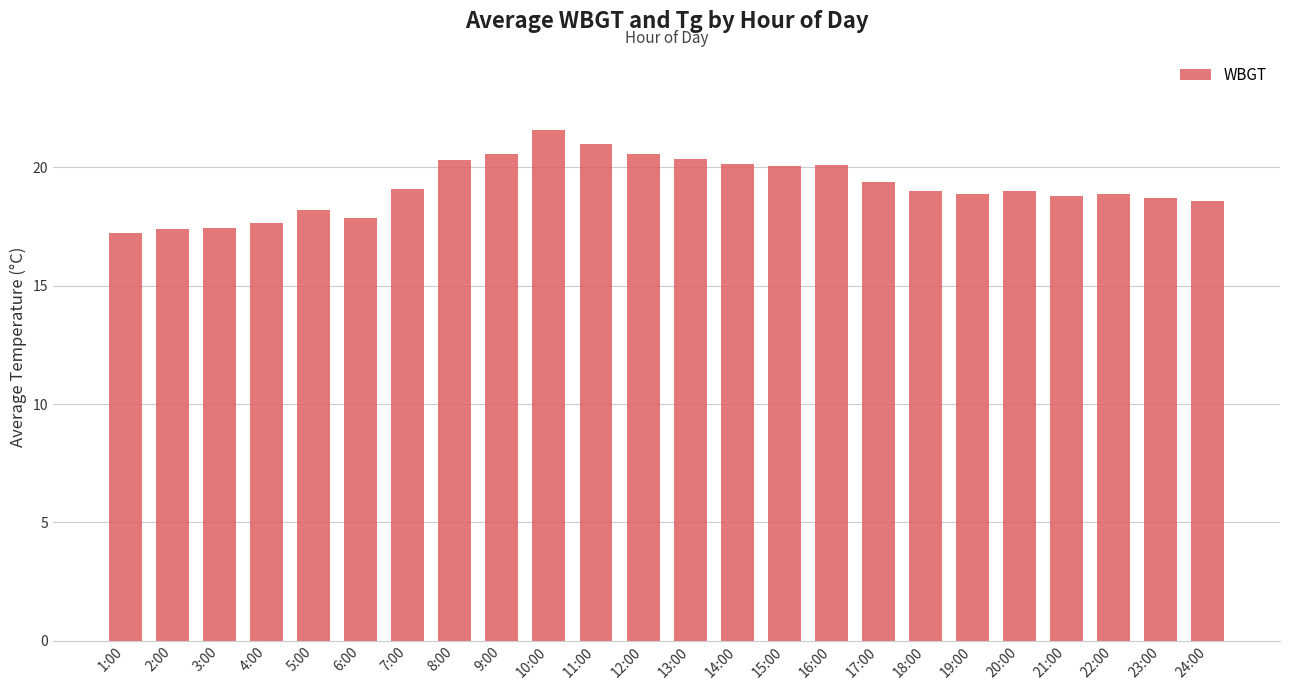

At which label does the data first exceed 19?

7:00